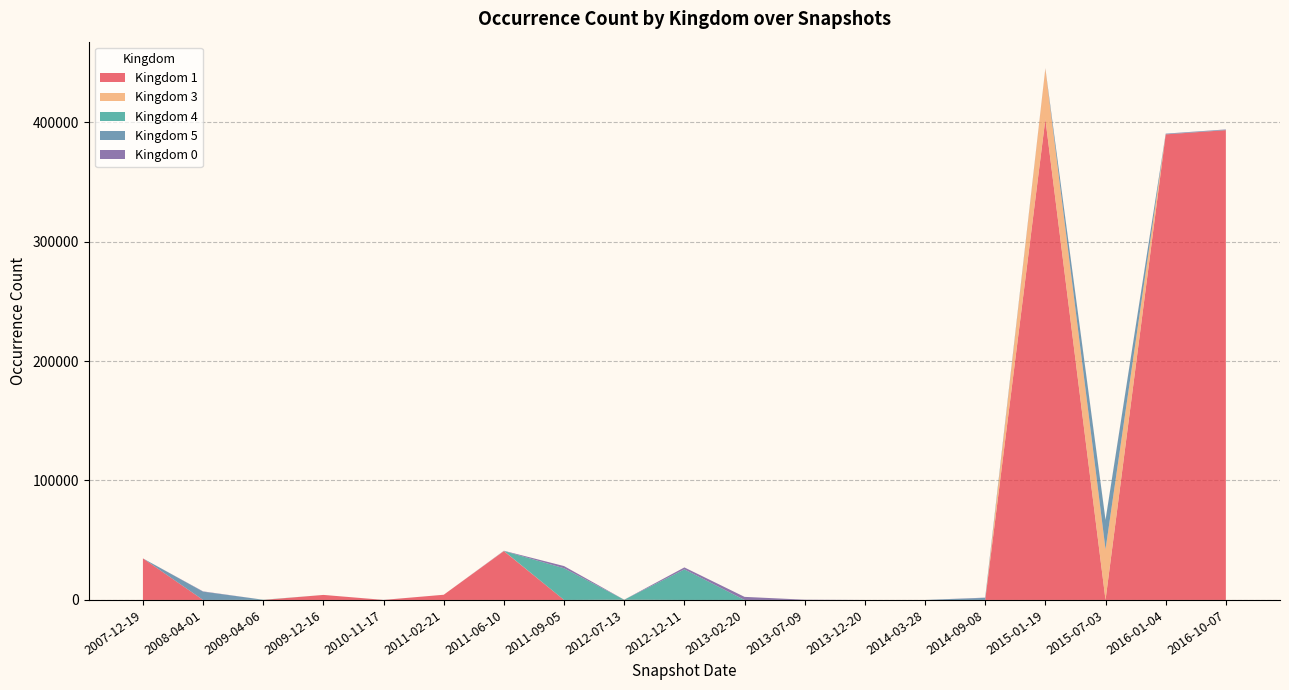

At which category is the sum across all series the highest?

2015-01-19